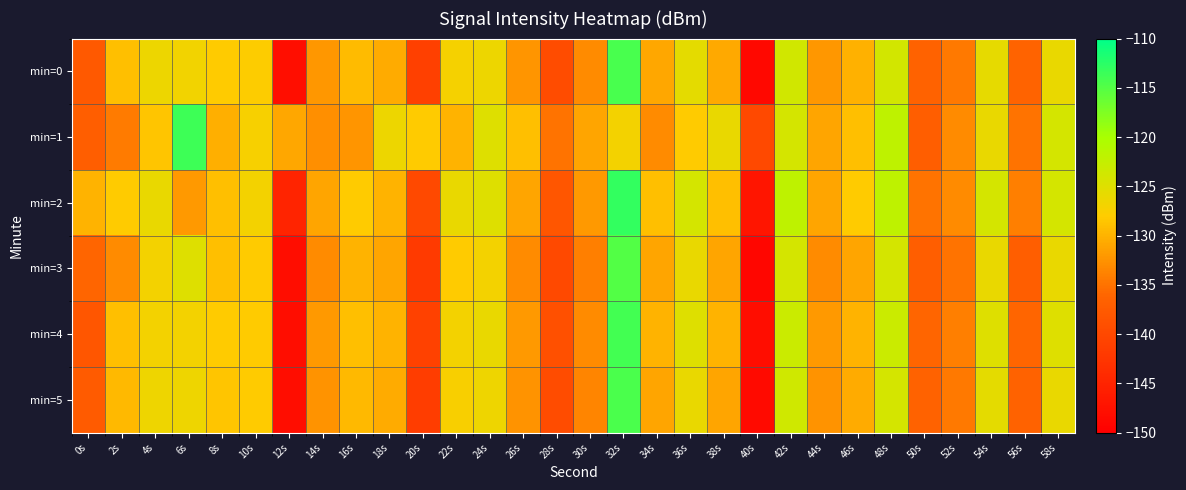

What is the minimum value shown in the chart?

-149.0